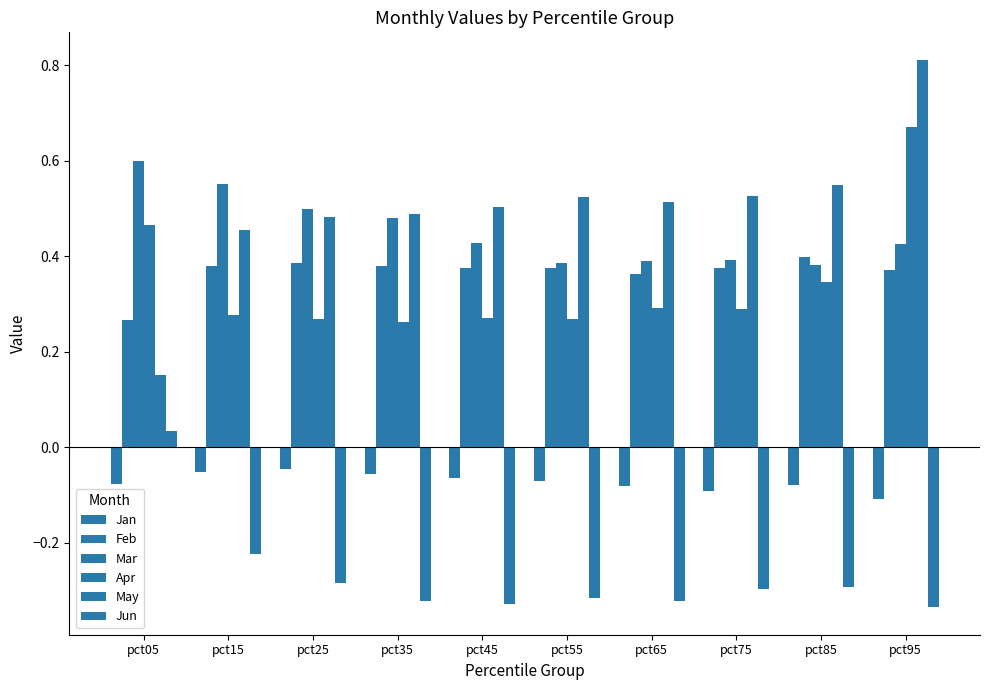

Count the number of data series in this chart.

6